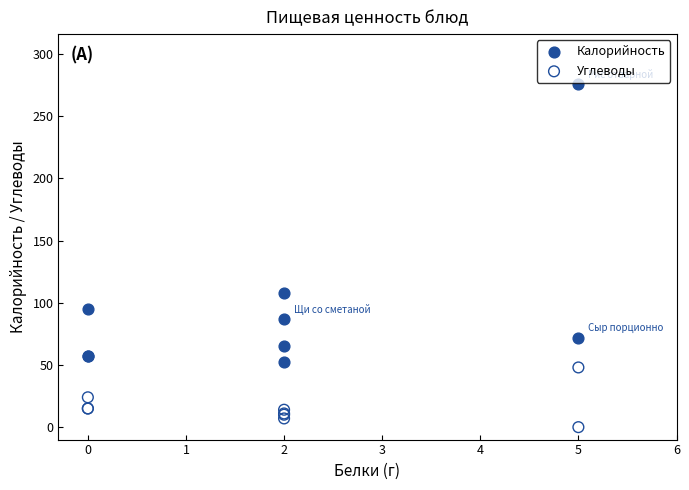

What is the X range (max minus min) for the scatter plot?

5